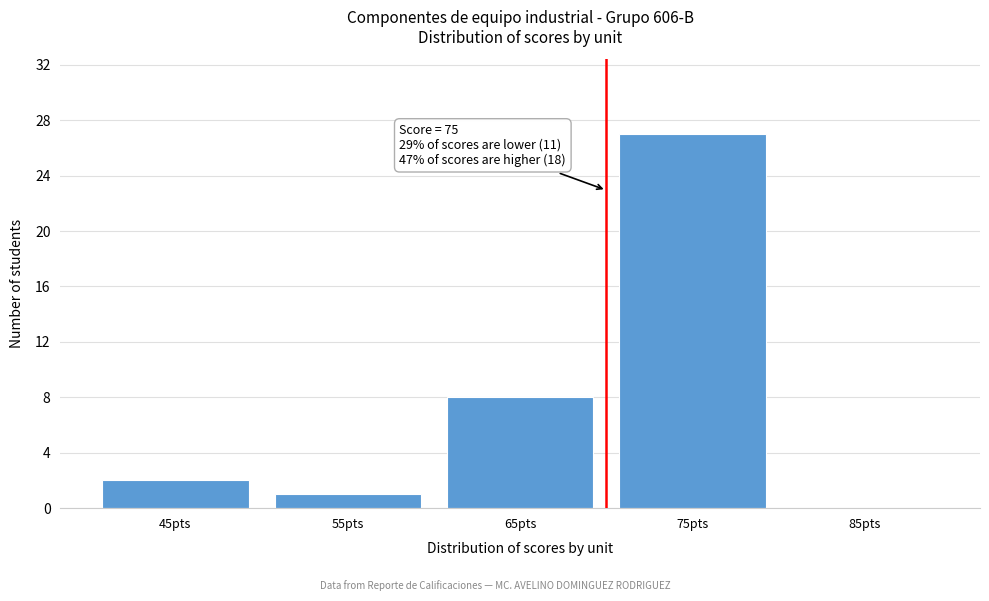

Reading left to right, transcribe all the data shown in this chart.

45pts=2	55pts=1	65pts=8	75pts=27	85pts=0